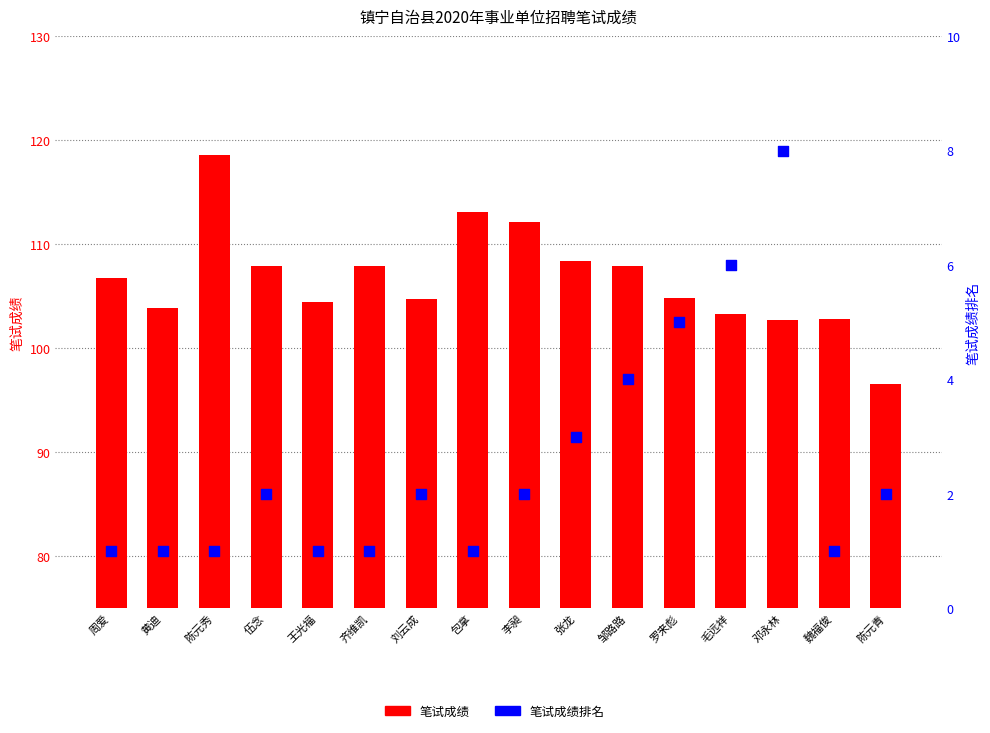

Which series has the largest Y range (max minus min)?

笔试成绩